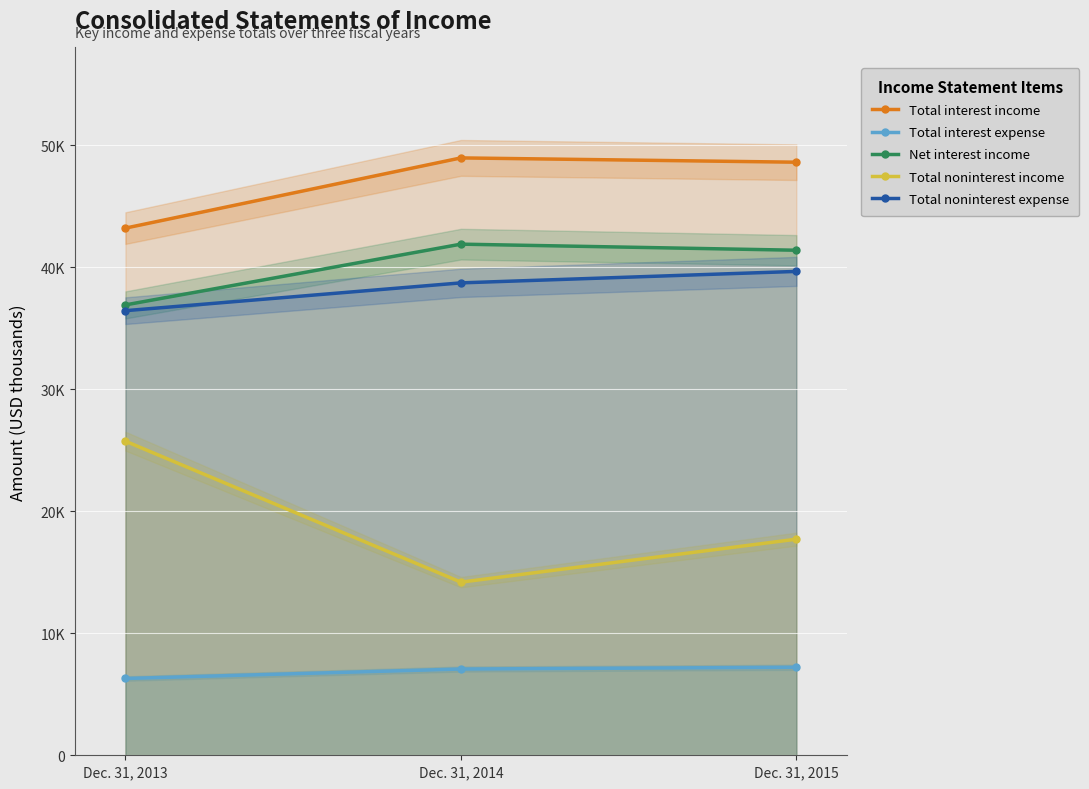

How many lines are shown in the chart?

5